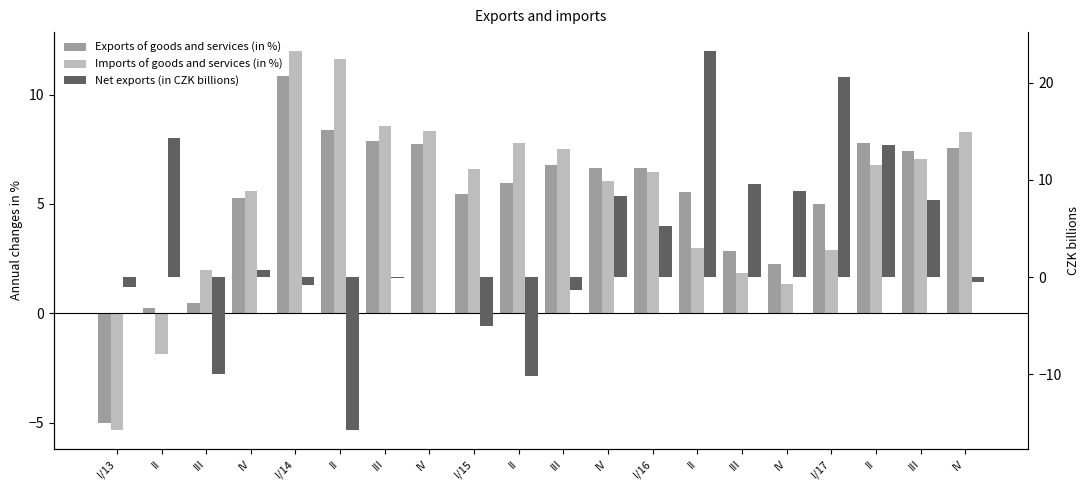

What is the maximum value shown in the chart?

23.2